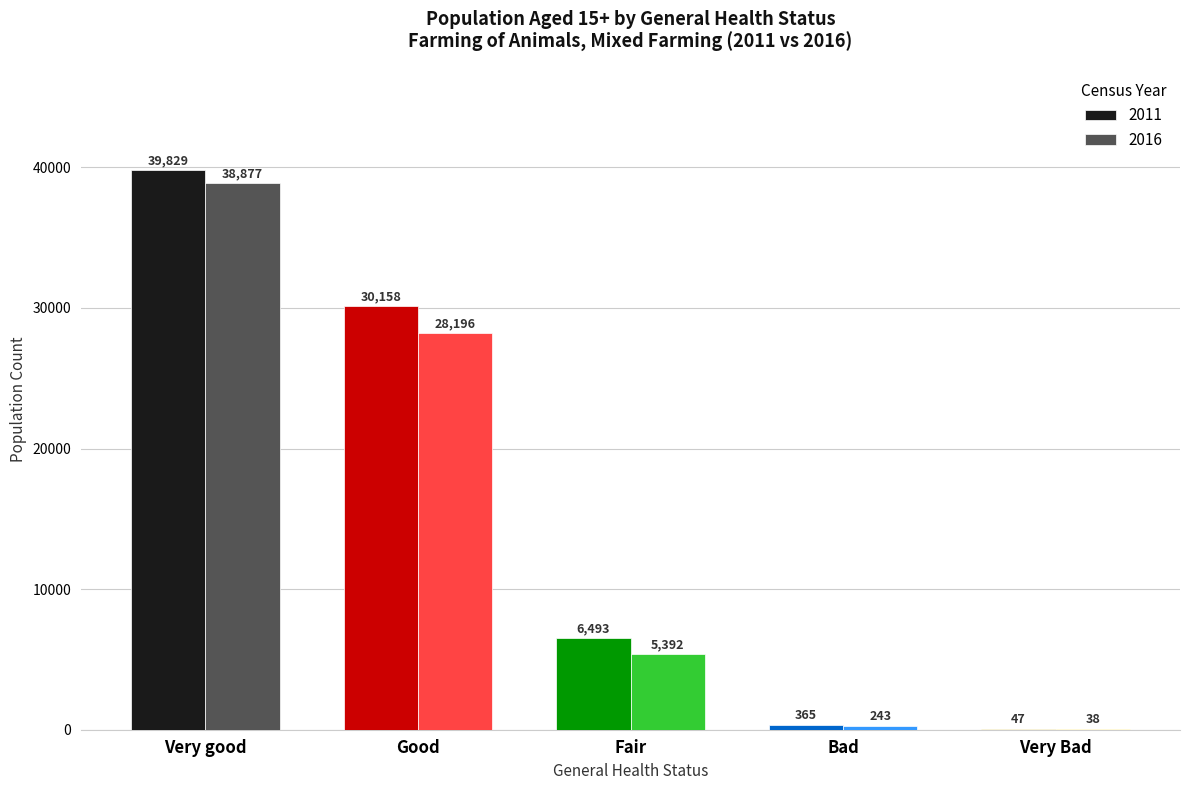

What is the sum of the 2011 values at Fair and Very good?

46322